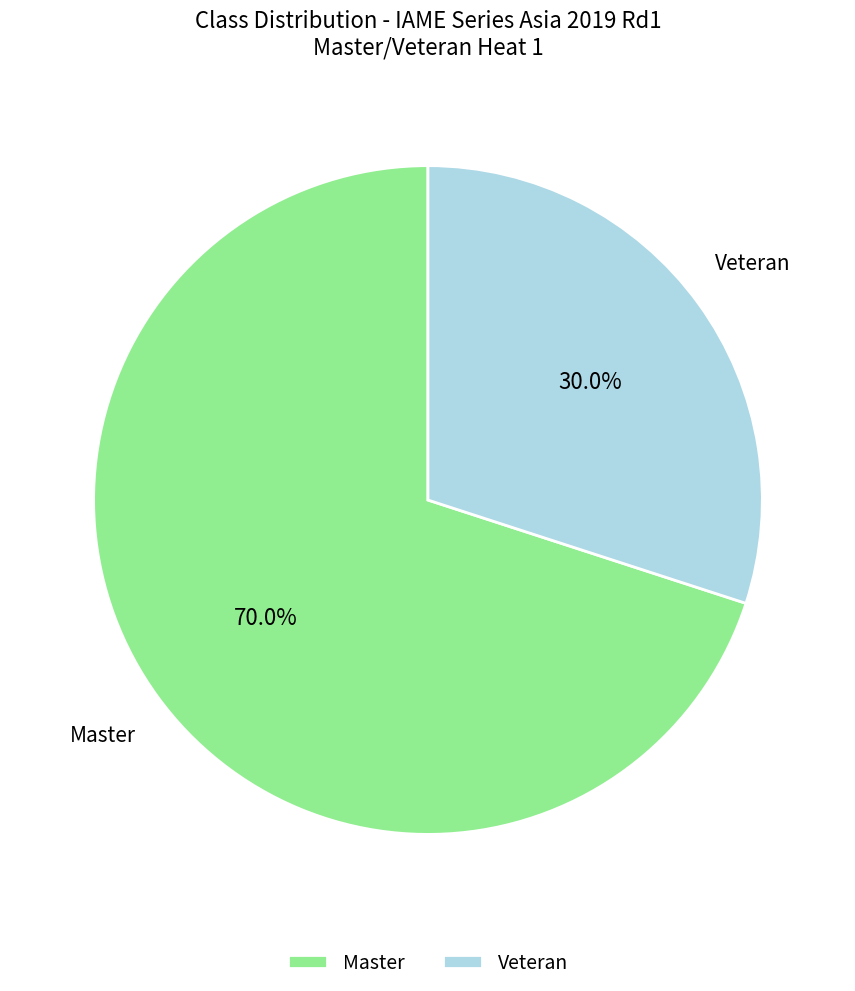

The Veteran slice represents 35% of the pie. True or false?

False